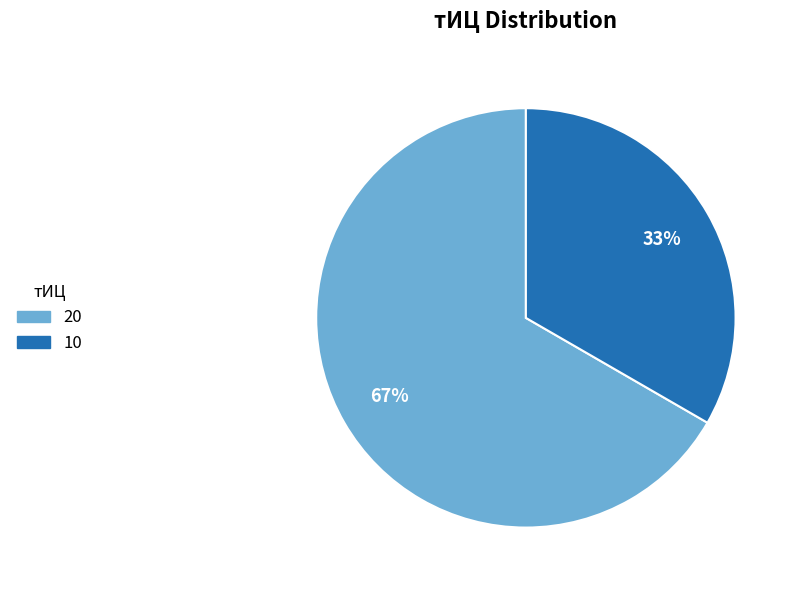

Which slice represents more than half of the pie?

20